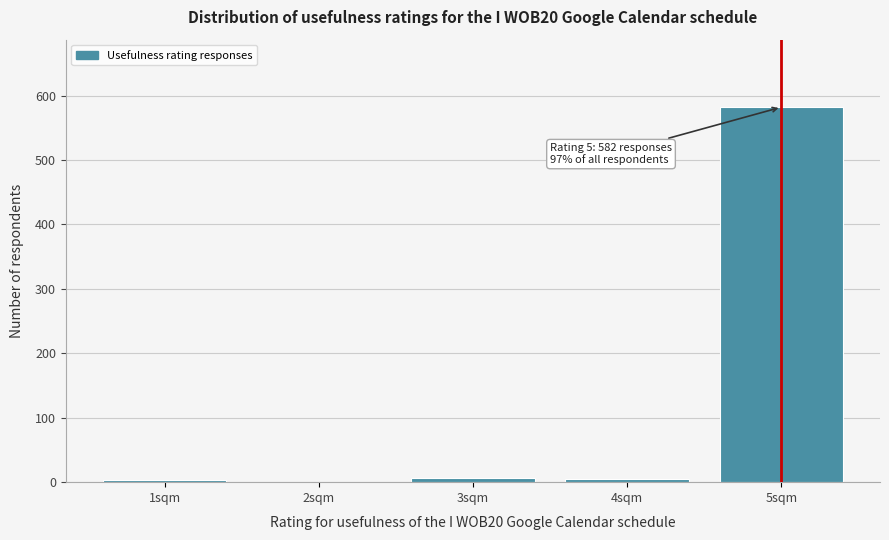

Where is the data nearest to the value 291?

3sqm